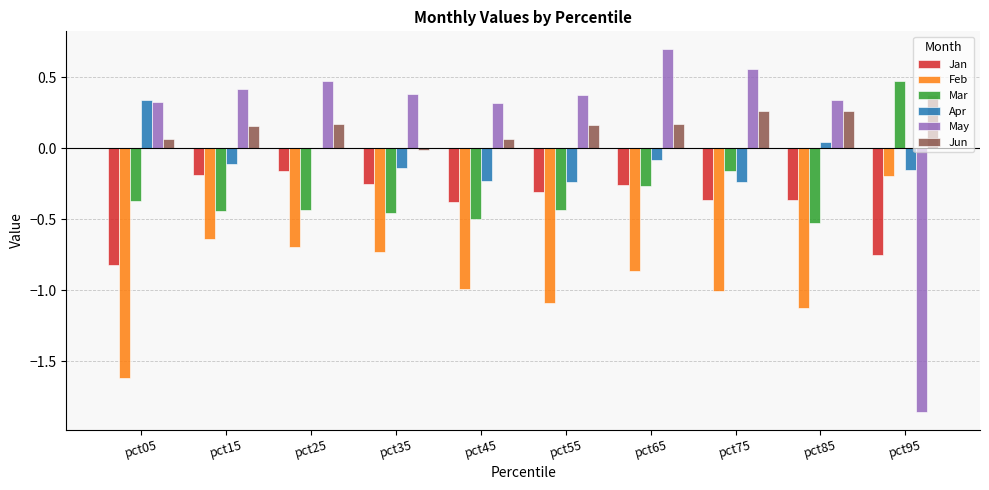

What is the maximum value shown in the chart?

0.7